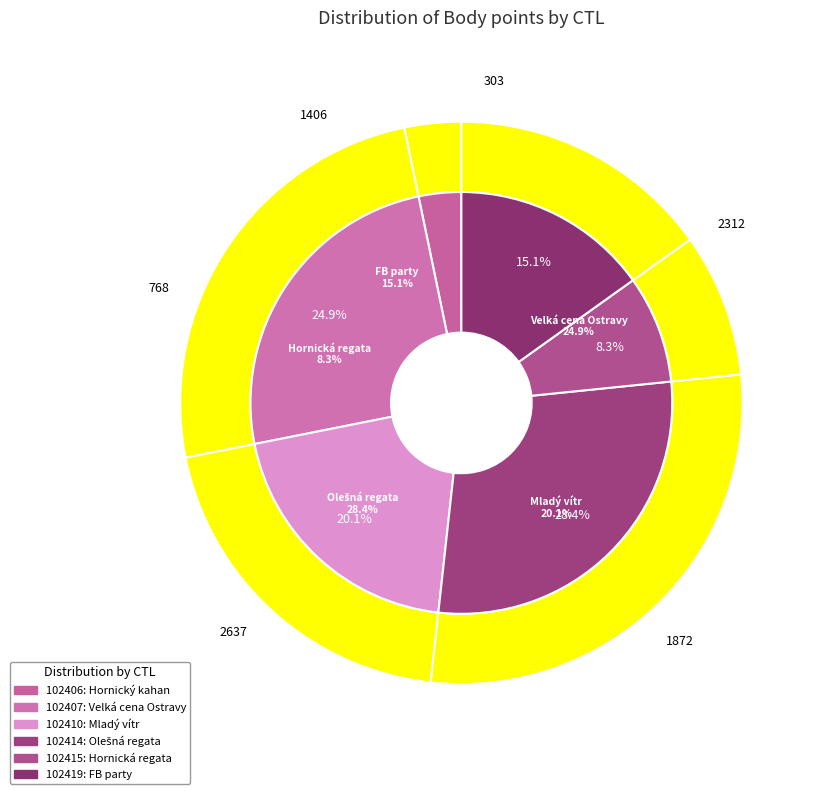

Which category has the smallest portion of the pie?

102406